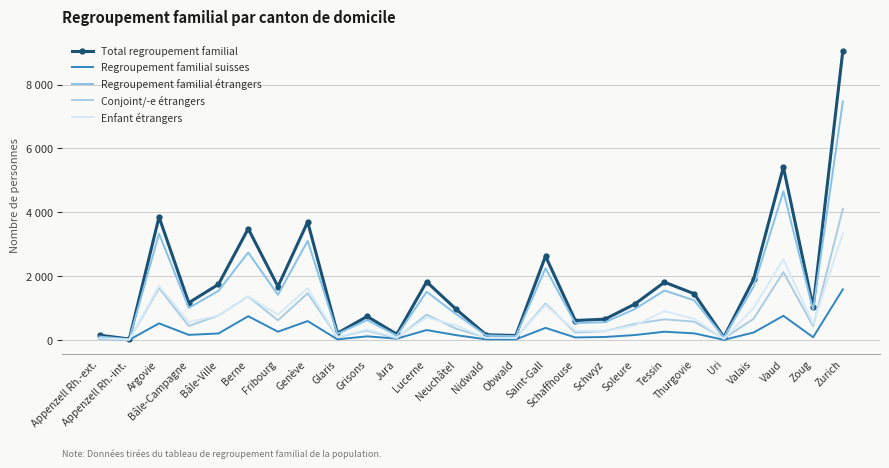

What is the difference between the maximum and minimum values in the Conjoint/-e étrangers series?

4095